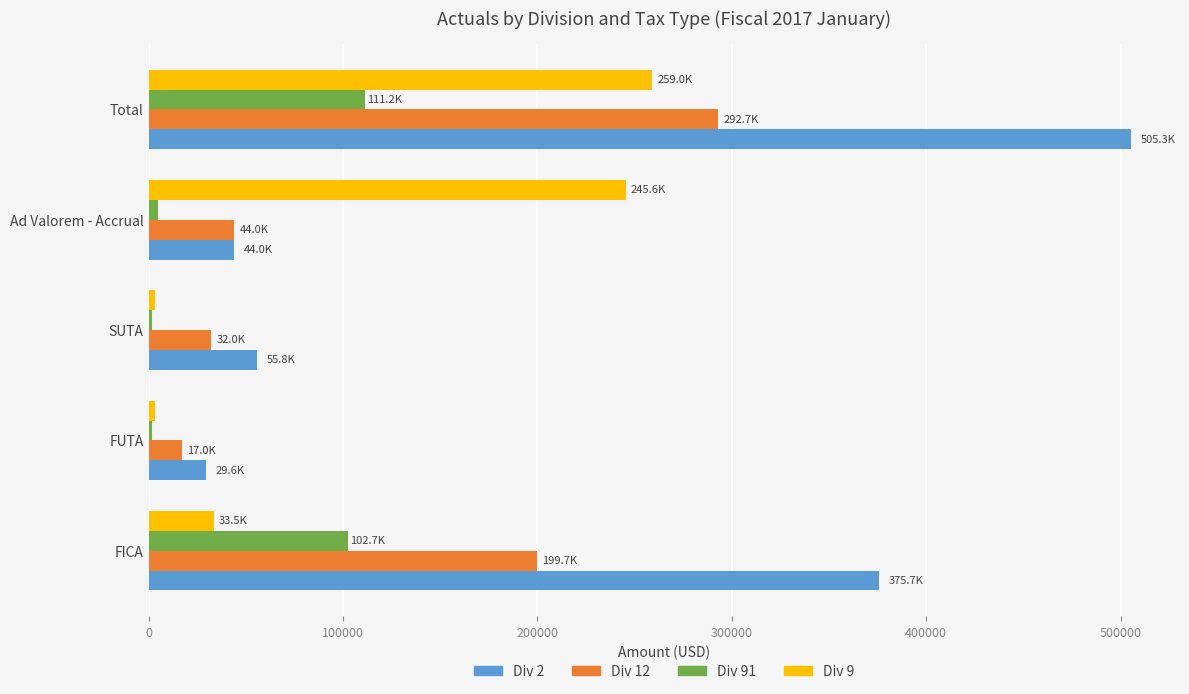

List the series in order of their peak value, highest first.

Div 2, Div 12, Div 9, Div 91